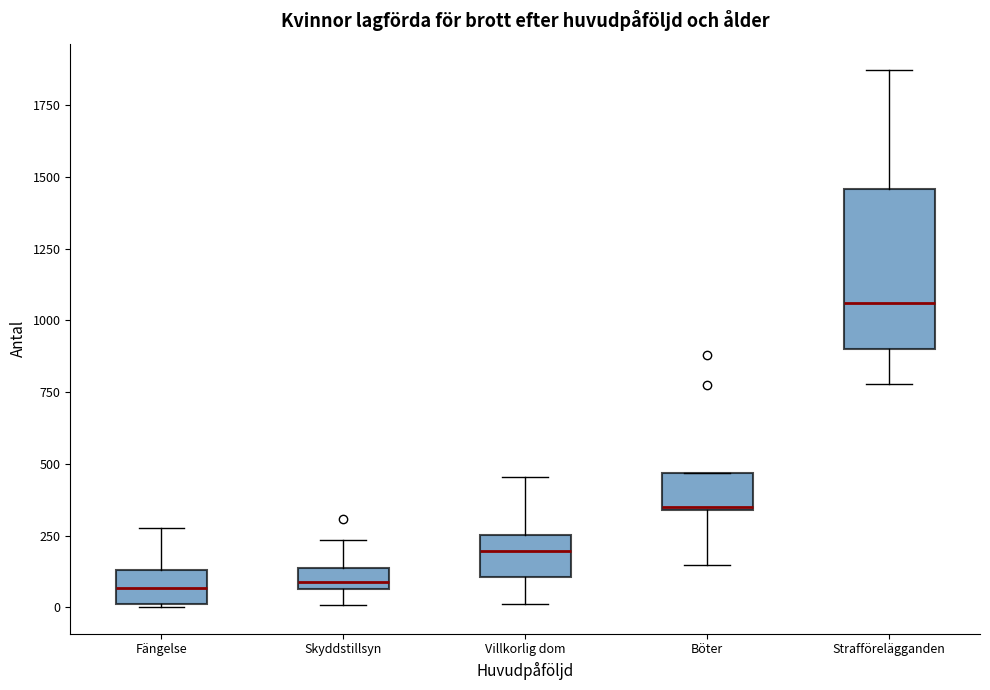

Which box has the highest median line?

Strafförelägganden